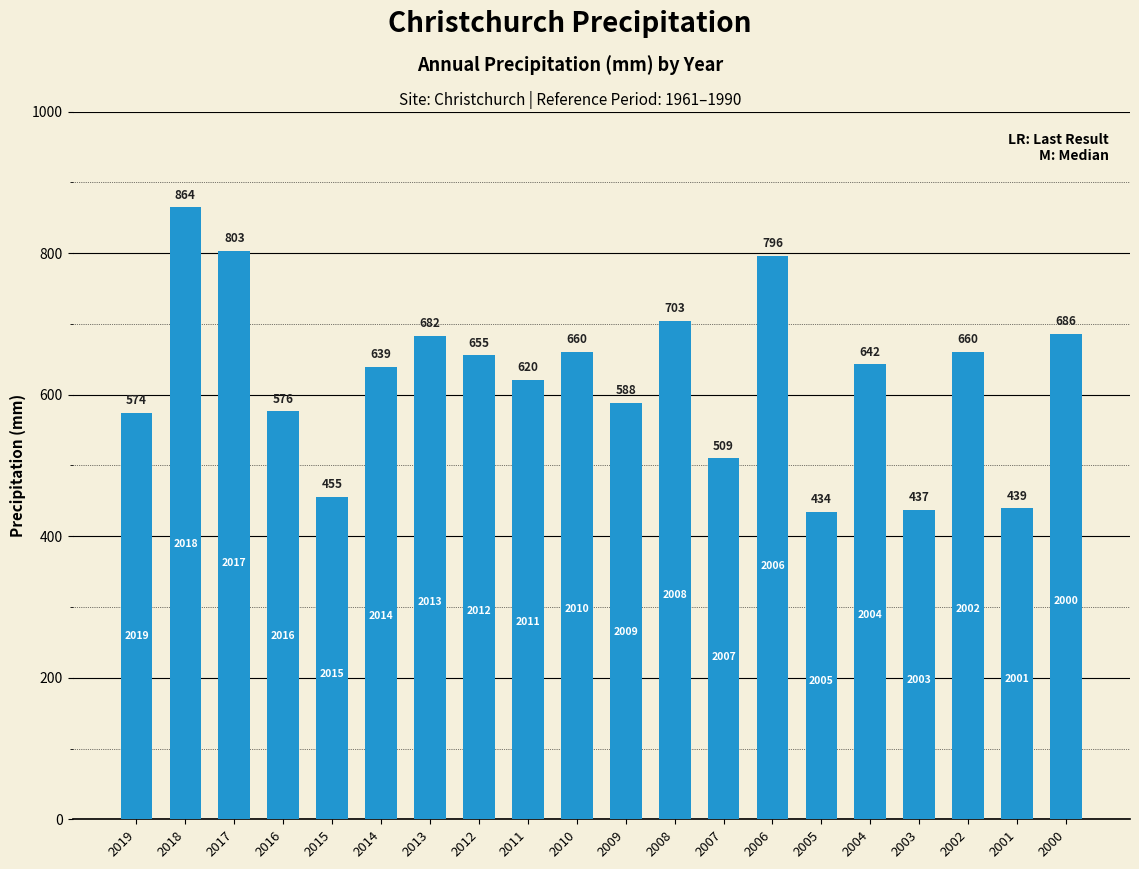

Where does the data first go above 642?

2018